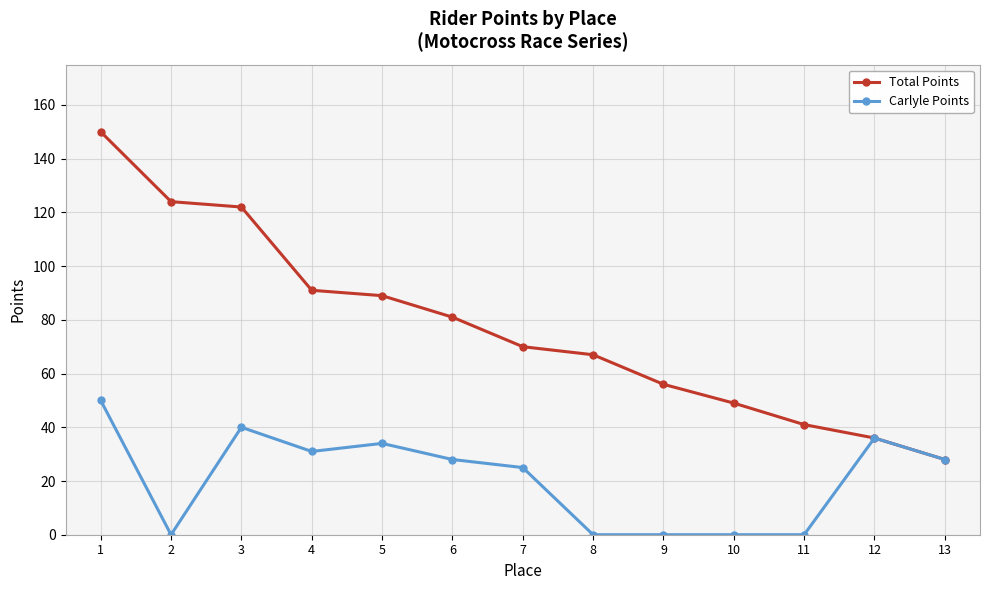

Where does the Total Points series first go above 70?

1